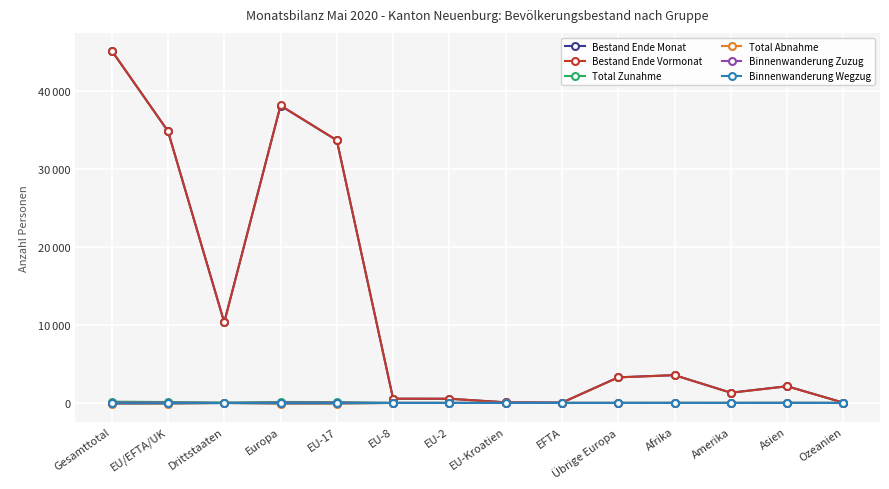

What are all the series names shown in the legend?

Bestand Ende Monat, Bestand Ende Vormonat, Total Zunahme, Total Abnahme, Binnenwanderung Zuzug, Binnenwanderung Wegzug